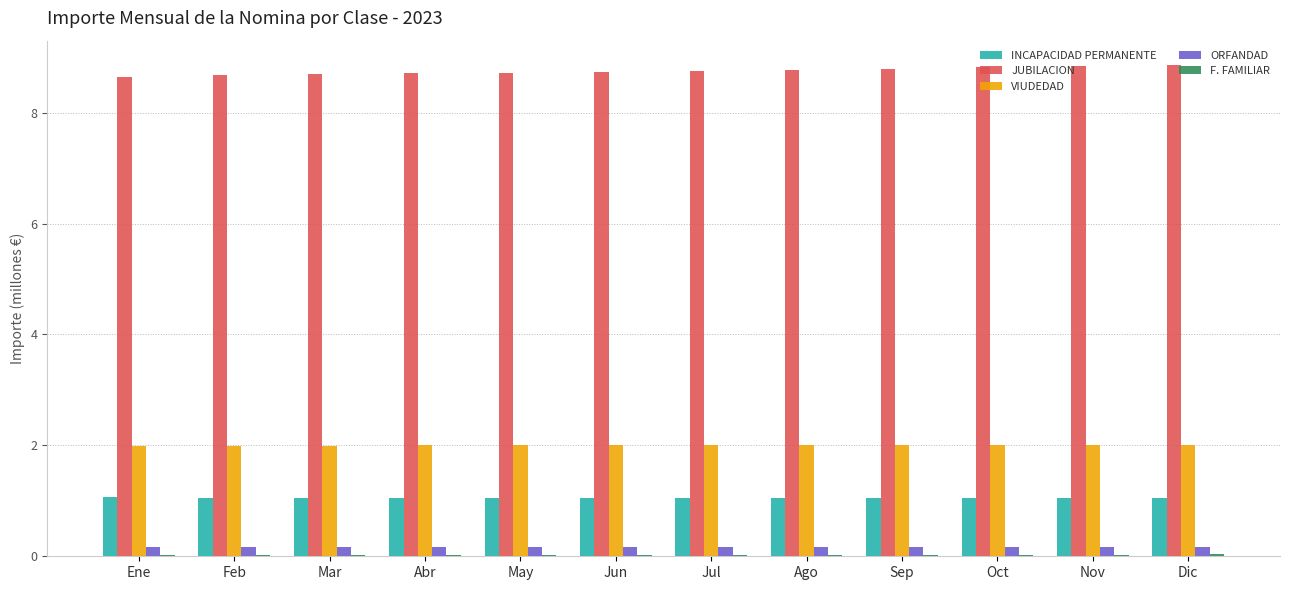

What is the label of the 10th bar from the left?

Oct